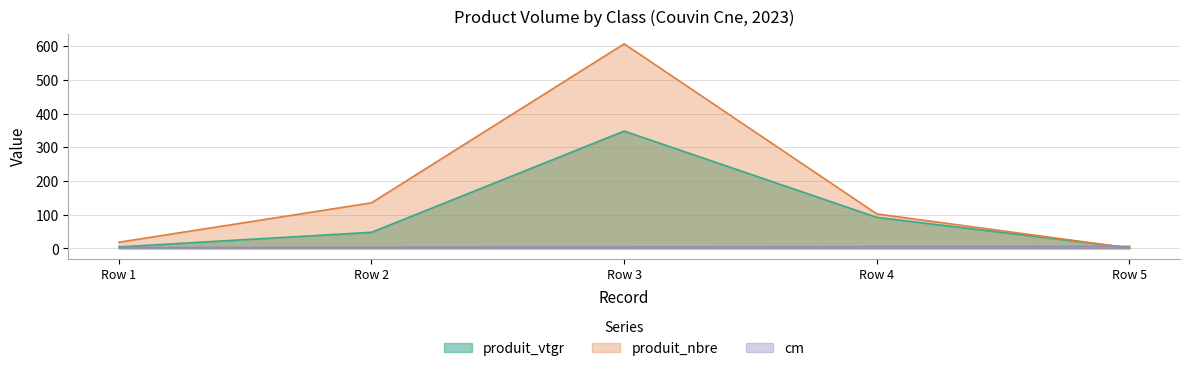

At which category is the sum across all series the highest?

Row 3